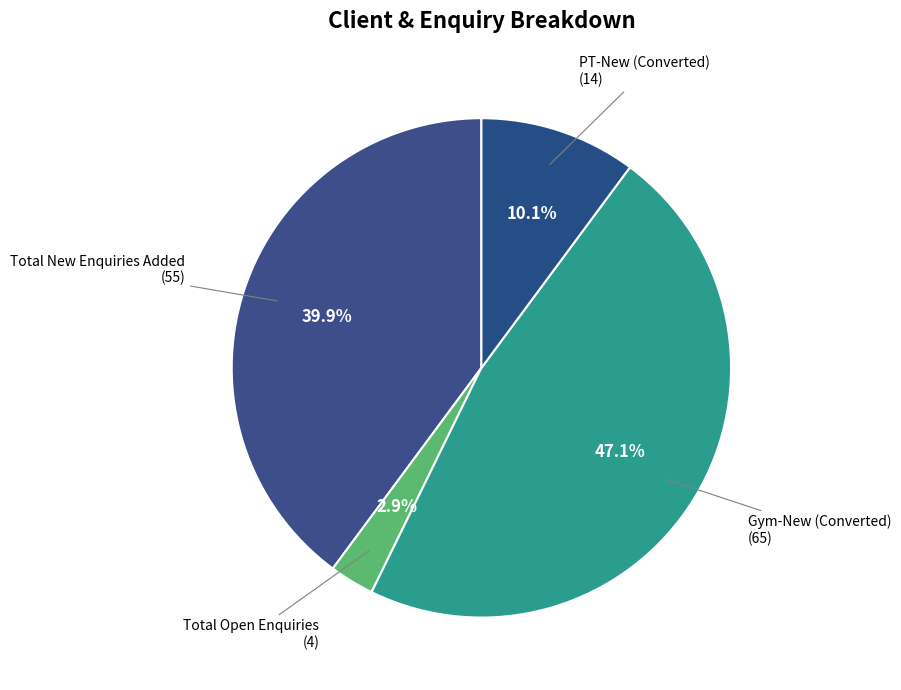

What is the largest slice in the pie chart?

Gym-New (Converted)